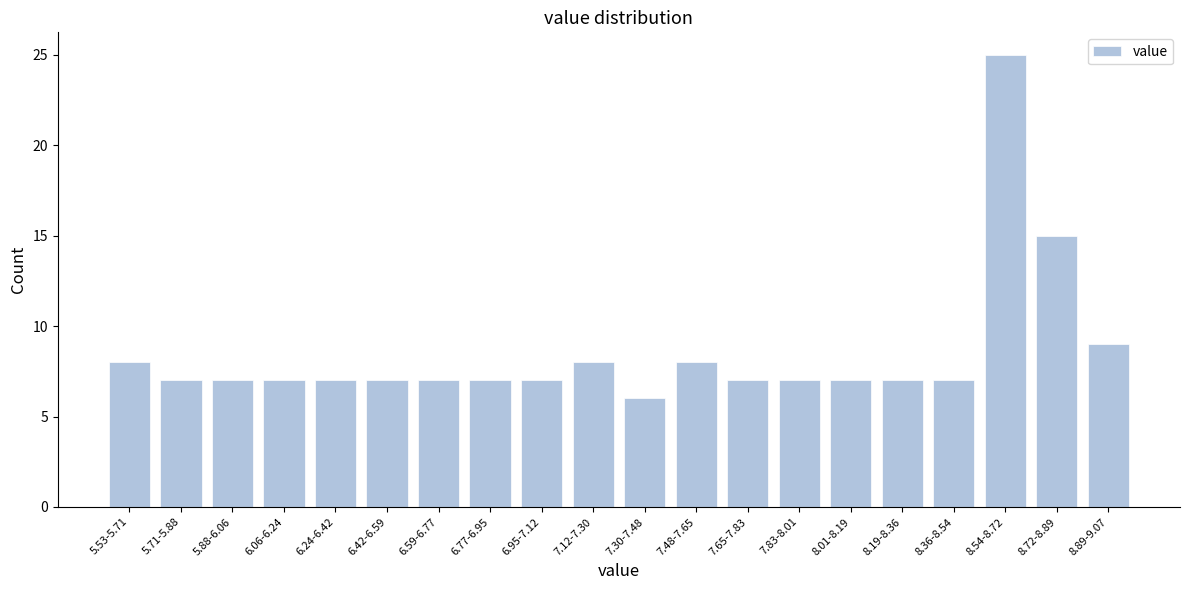

Reading right to left, what are all the values shown in this chart?

9	15	25	7	7	7	7	7	8	6	8	7	7	7	7	7	7	7	7	8